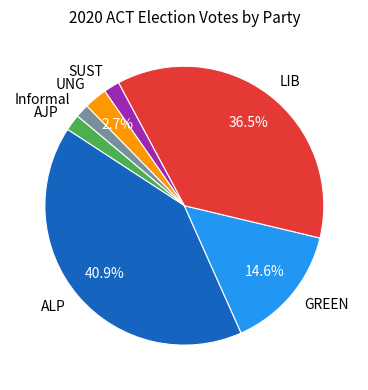

What percentage do LIB and ALP together represent?

77.4%